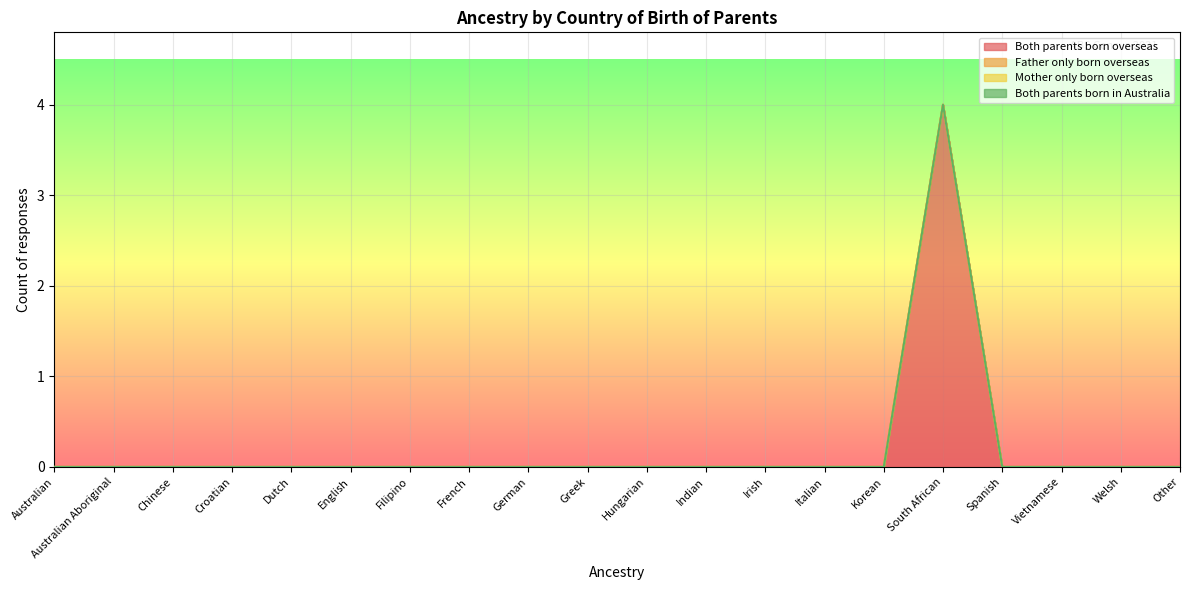

What are all the series names shown in the legend?

Both parents born overseas, Father only born overseas, Mother only born overseas, Both parents born in Australia